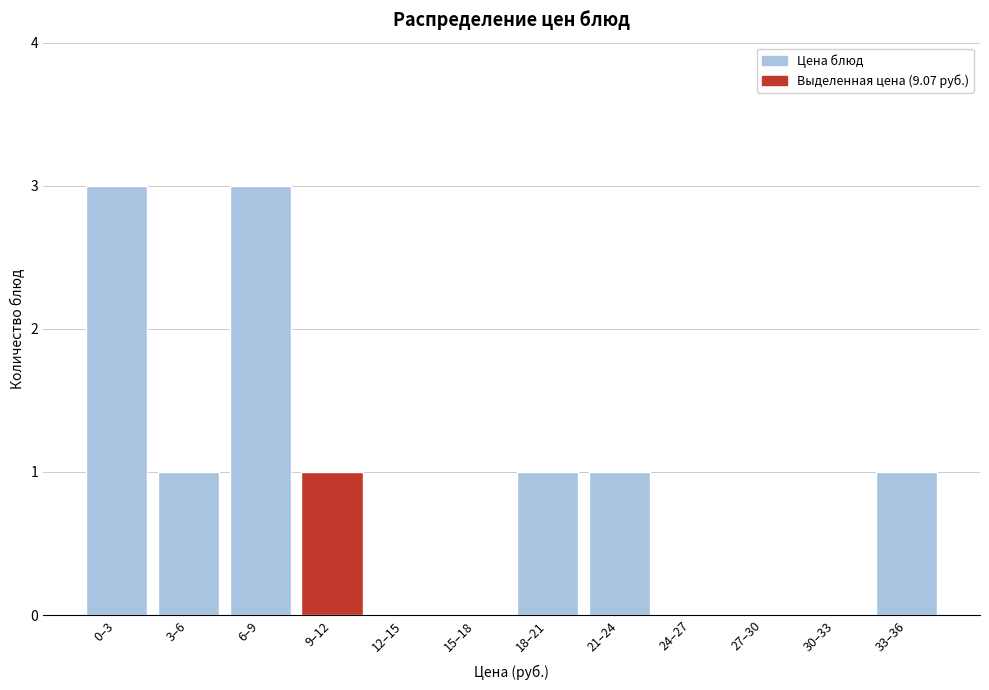

Reading left to right, list all the values displayed in this chart.

0–3=3	3–6=1	6–9=3	9–12=1	12–15=0	15–18=0	18–21=1	21–24=1	24–27=0	27–30=0	30–33=0	33–36=1